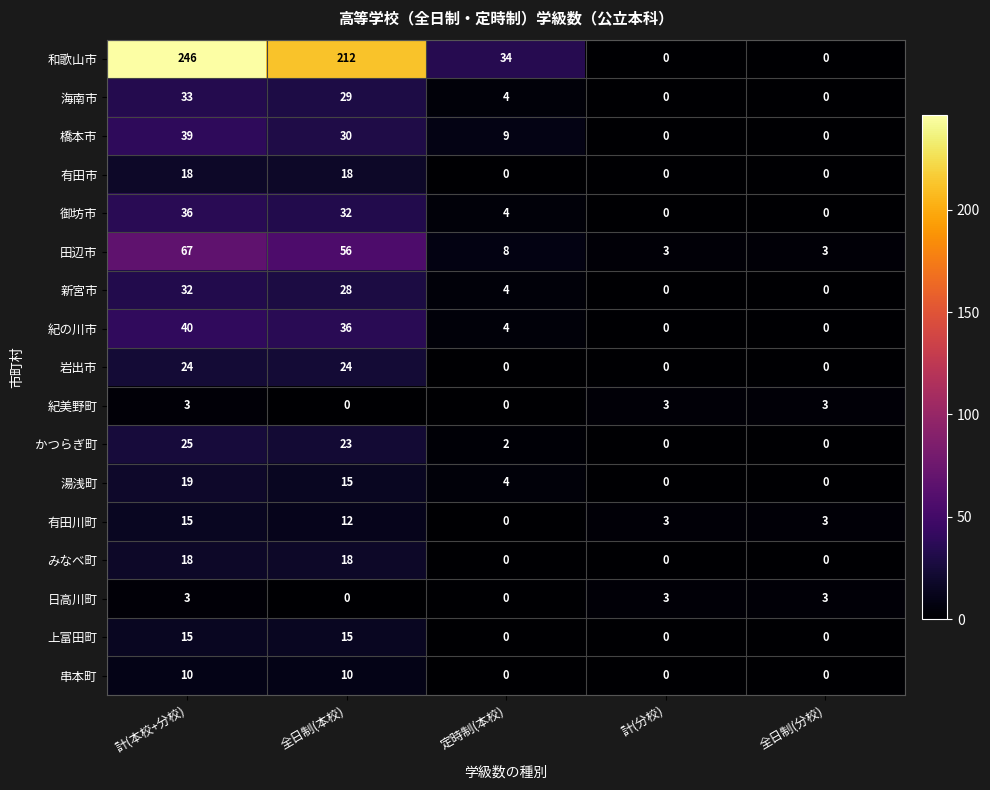

What value does the 御坊市 series have at 定時制(本校), to the nearest 5?

5